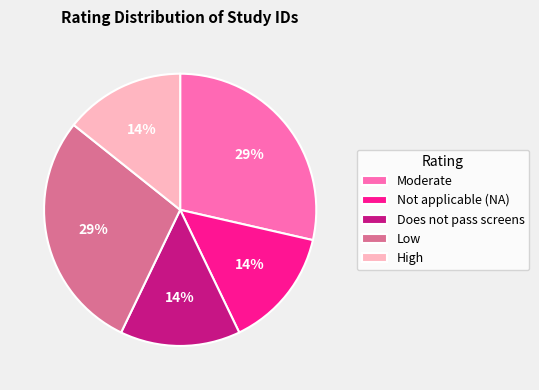

Combined, do High and Does not pass screens account for over 50%?

No